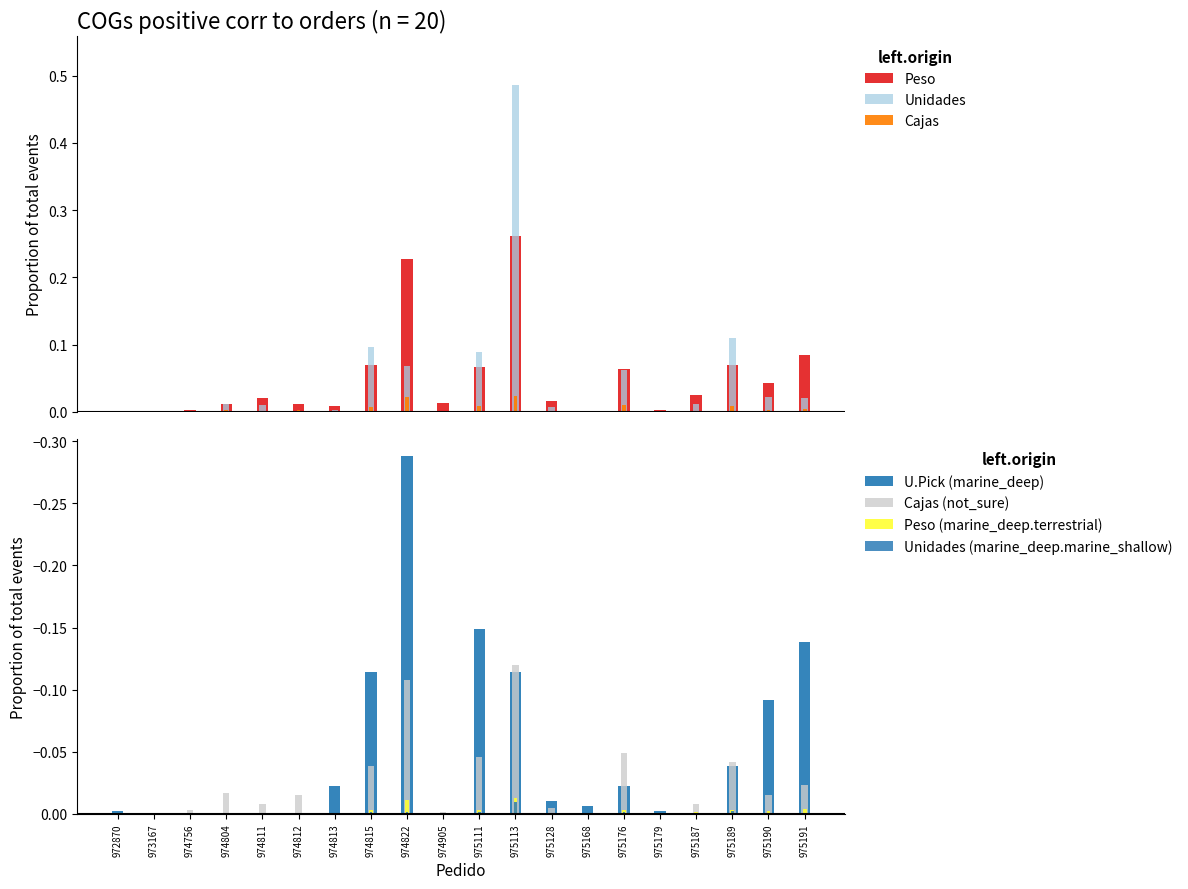

Reading left to right, extract all data points from this chart.

Peso: 972870=0.0	973167=0.0	974756=0.0	974804=0.0	974811=0.0	974812=0.0	974813=0.0	974815=0.1	974822=0.2	974905=0.0	975111=0.1	975113=0.3	975128=0.0	975168=0.0	975176=0.1	975179=0.0	975187=0.0	975189=0.1	975190=0.0	975191=0.1
Unidades: 972870=0.0	973167=0.0	974756=0.0	974804=0.0	974811=0.0	974812=0.0	974813=0.0	974815=0.1	974822=0.1	974905=0.0	975111=0.1	975113=0.5	975128=0.0	975168=0.0	975176=0.1	975179=0.0	975187=0.0	975189=0.1	975190=0.0	975191=0.0
Cajas: 972870=0.0	973167=0.0	974756=0.0	974804=0.0	974811=0.0	974812=0.0	974813=0.0	974815=0.0	974822=0.0	974905=0.0	975111=0.0	975113=0.0	975128=0.0	975168=0.0	975176=0.0	975179=0.0	975187=0.0	975189=0.0	975190=0.0	975191=0.0
U.Pick: 972870=-0.0	973167=0.0	974756=0.0	974804=0.0	974811=0.0	974812=0.0	974813=-0.0	974815=-0.1	974822=-0.3	974905=0.0	975111=-0.1	975113=-0.1	975128=-0.0	975168=-0.0	975176=-0.0	975179=-0.0	975187=0.0	975189=-0.0	975190=-0.1	975191=-0.1